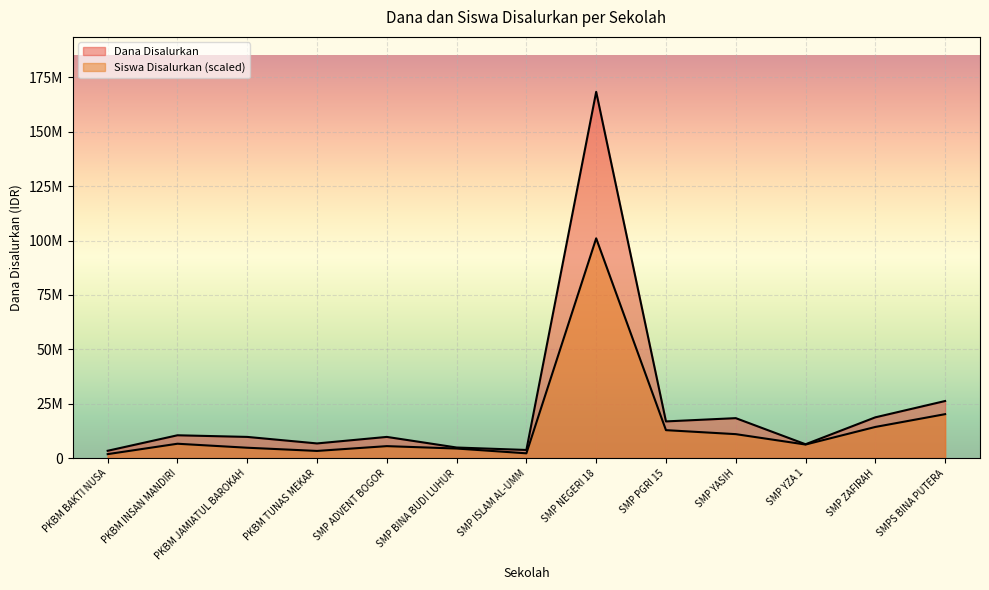

Which series changed the most between PKBM TUNAS MEKAR and SMP ISLAM AL-UMM?

Dana Disalurkan